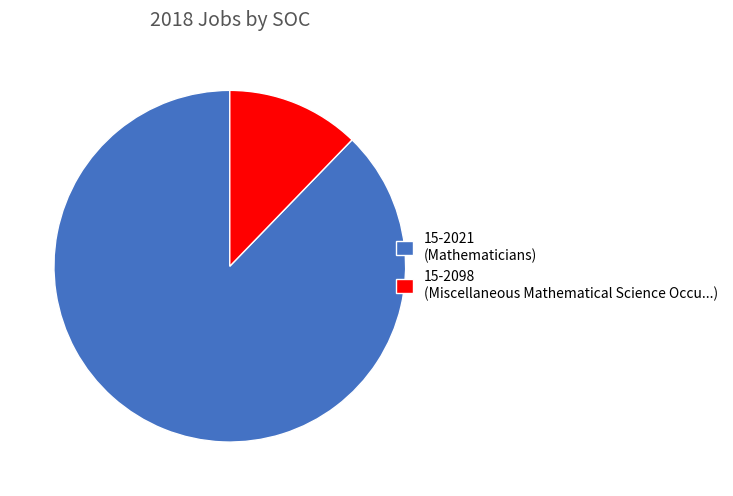

How many slices are in this pie chart?

2